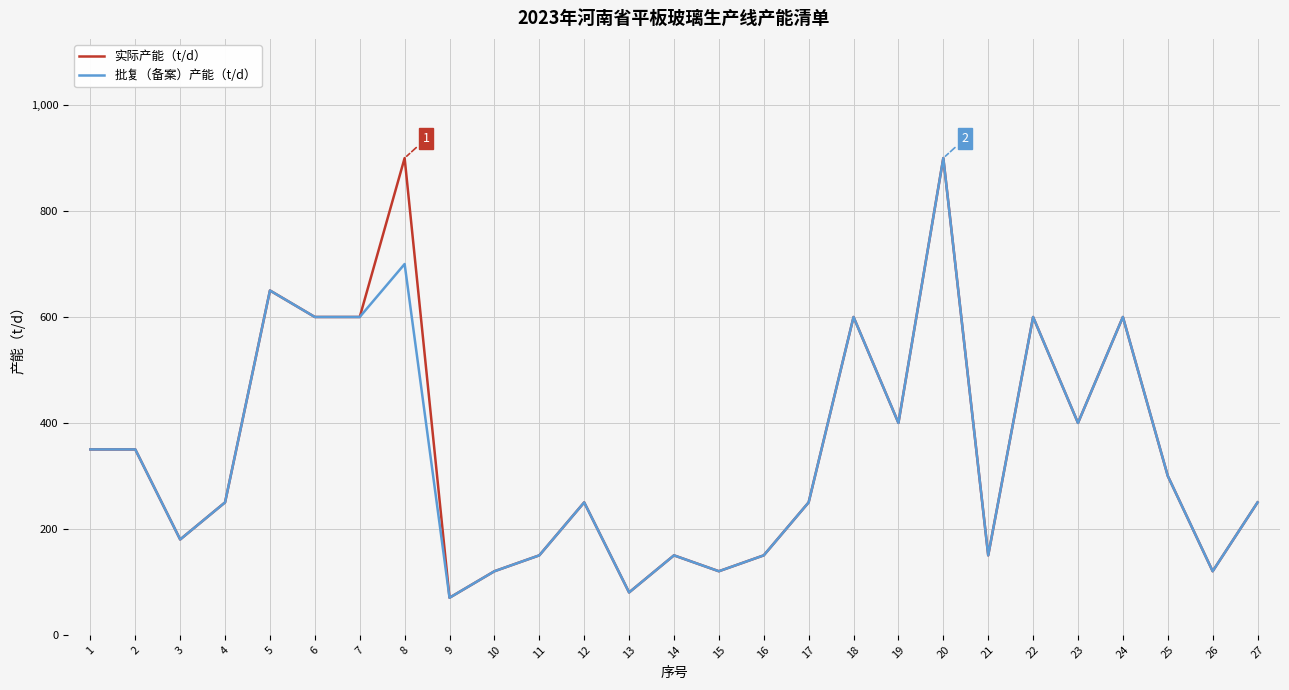

What is the minimum value shown in the chart?

70